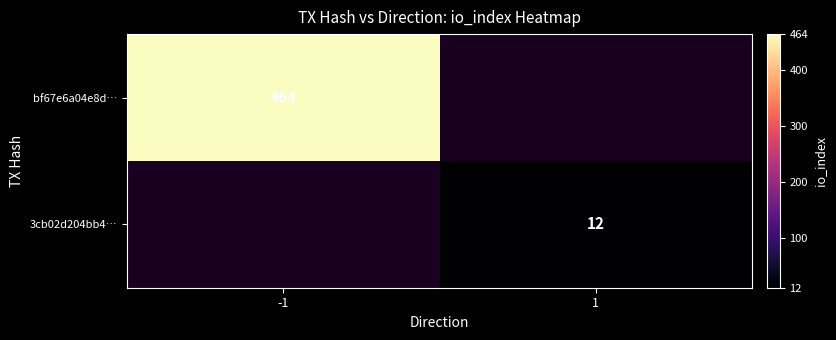

What is the greatest value displayed?

464.0